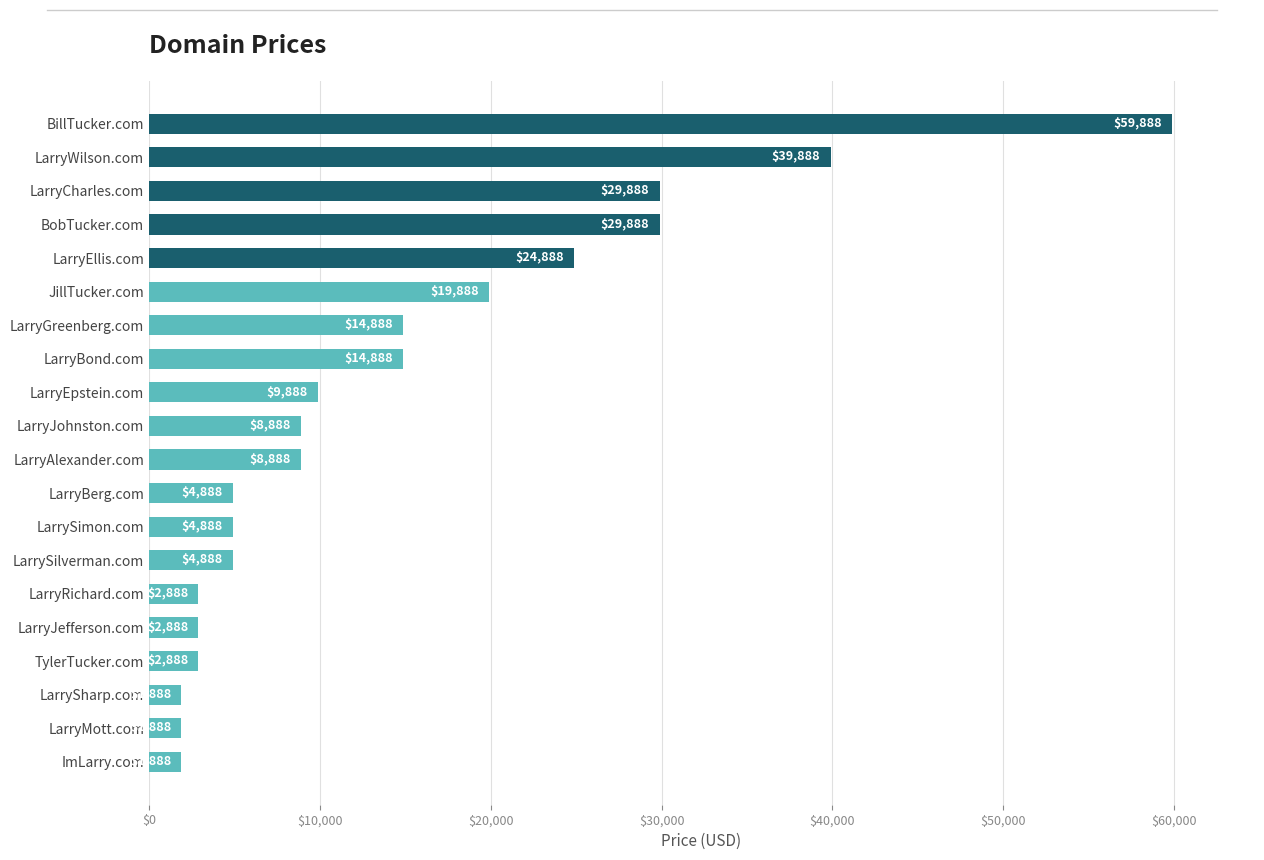

How many bars are there in total?

20